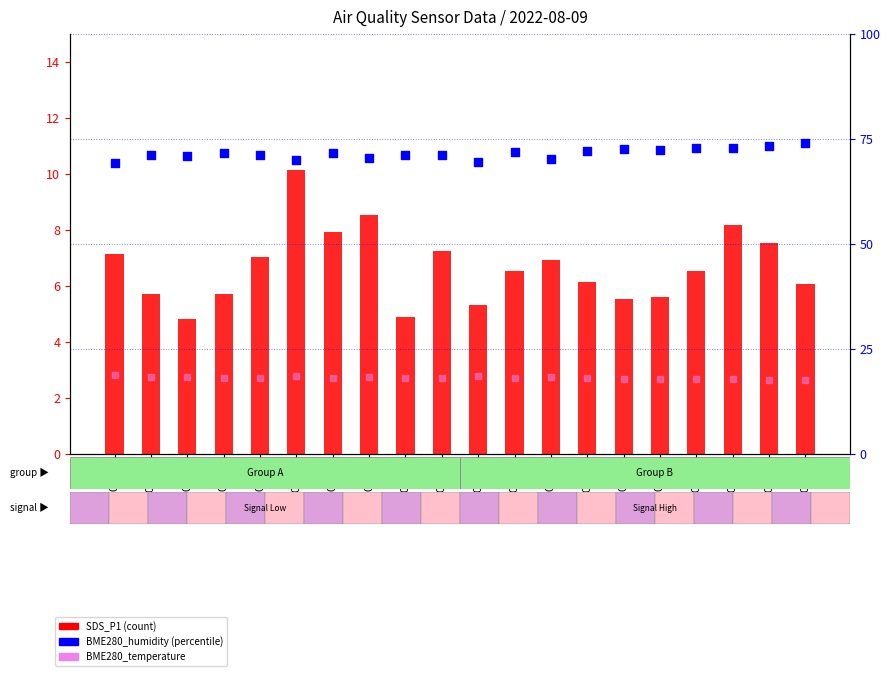

Which series has the widest spread of Y values?

SDS_P1